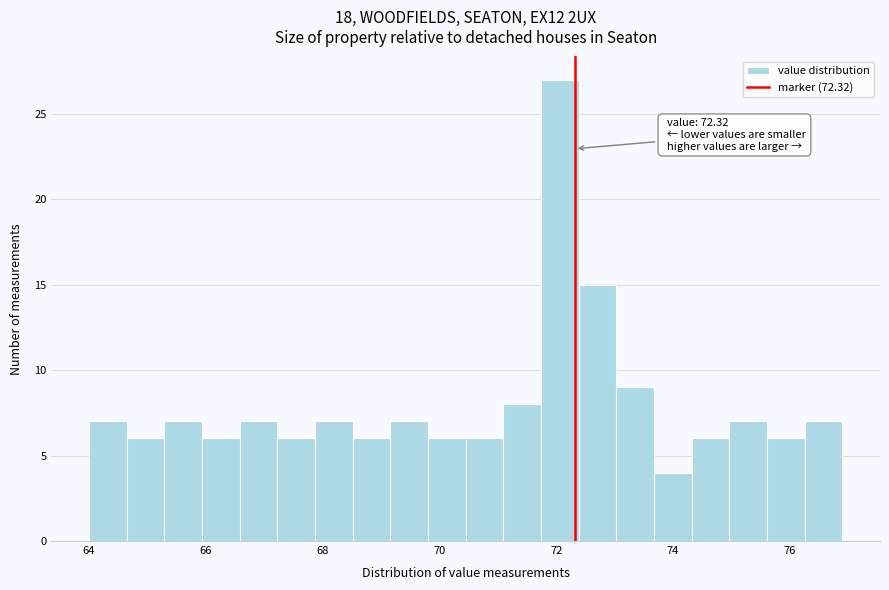

Read against the x-axis, roughly where is the centre of the tallest bar?

72.0